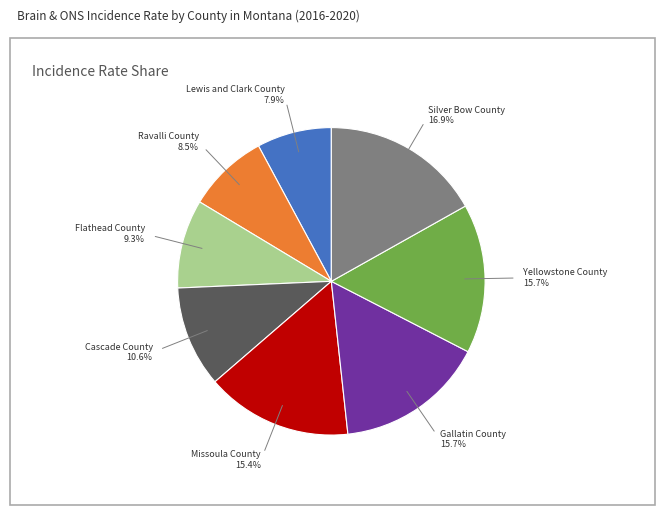

Is there any slice that represents more than half of the pie?

No